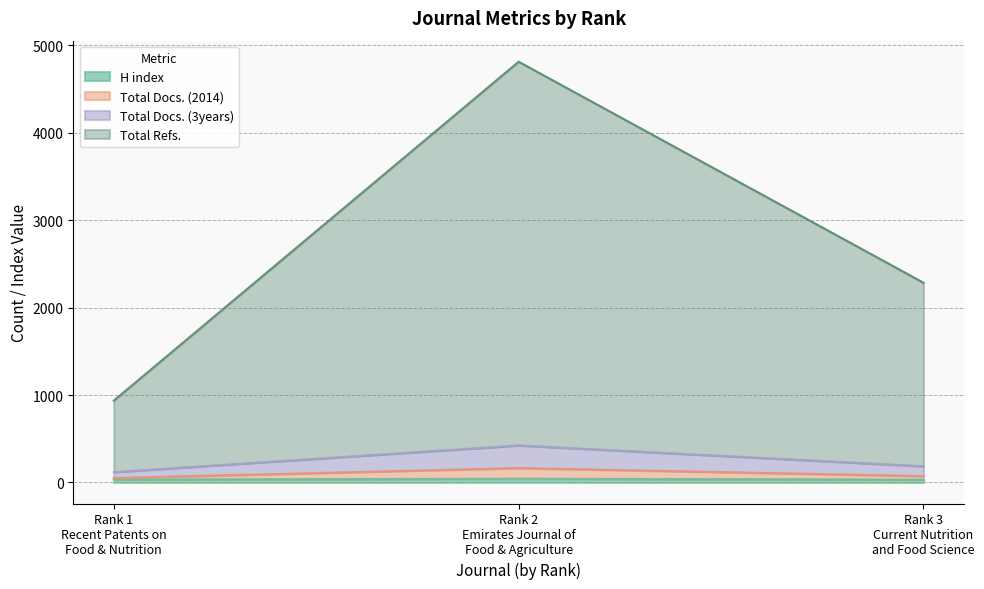

At how many categories does at least one series exceed 3952?

1